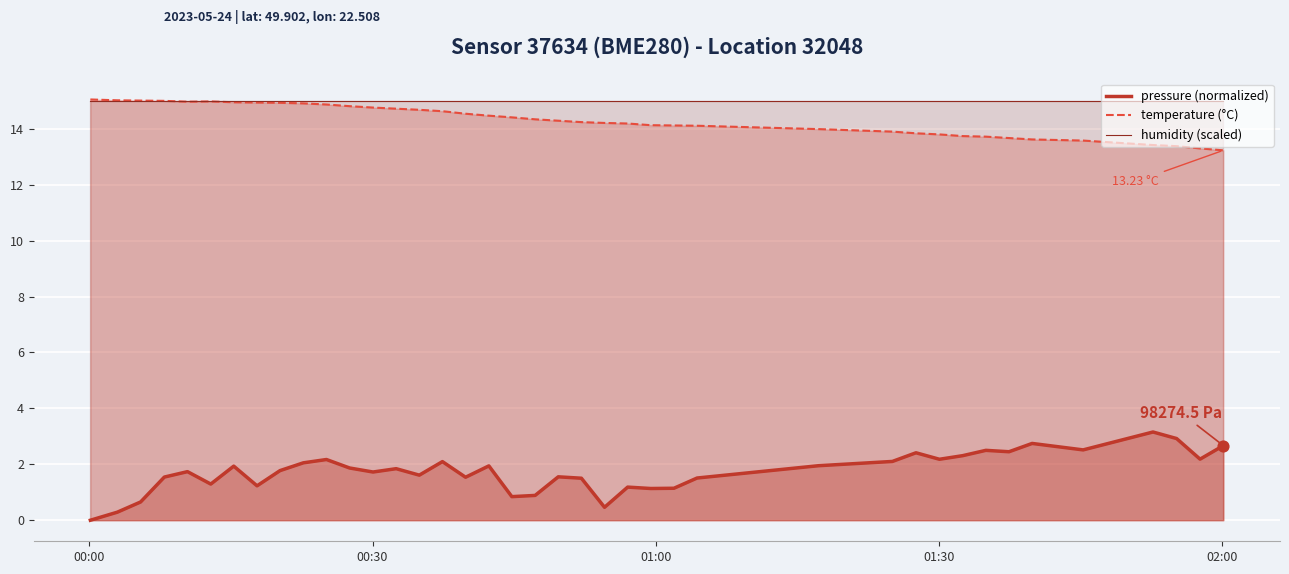

Which series has the widest spread of Y values?

pressure